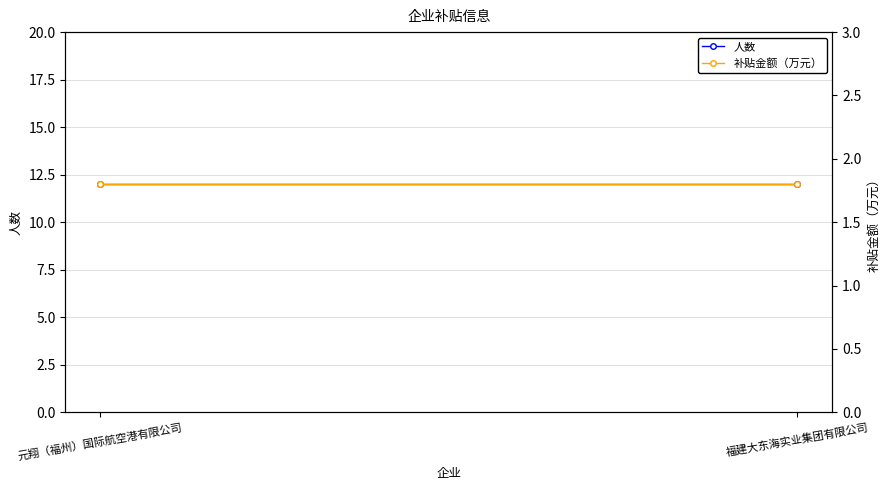

What are all the series names shown in the legend?

人数, 补贴金额（万元）